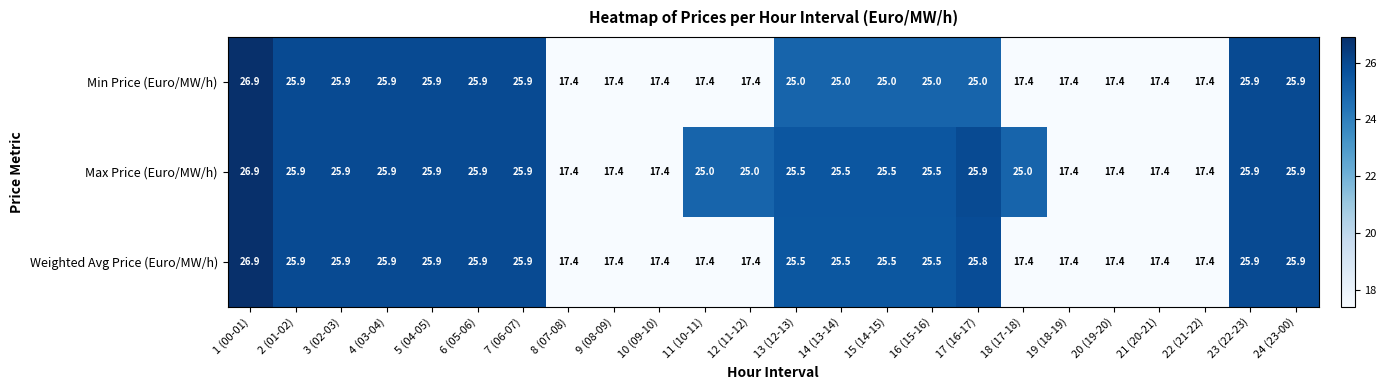

What is the greatest value displayed?

26.9